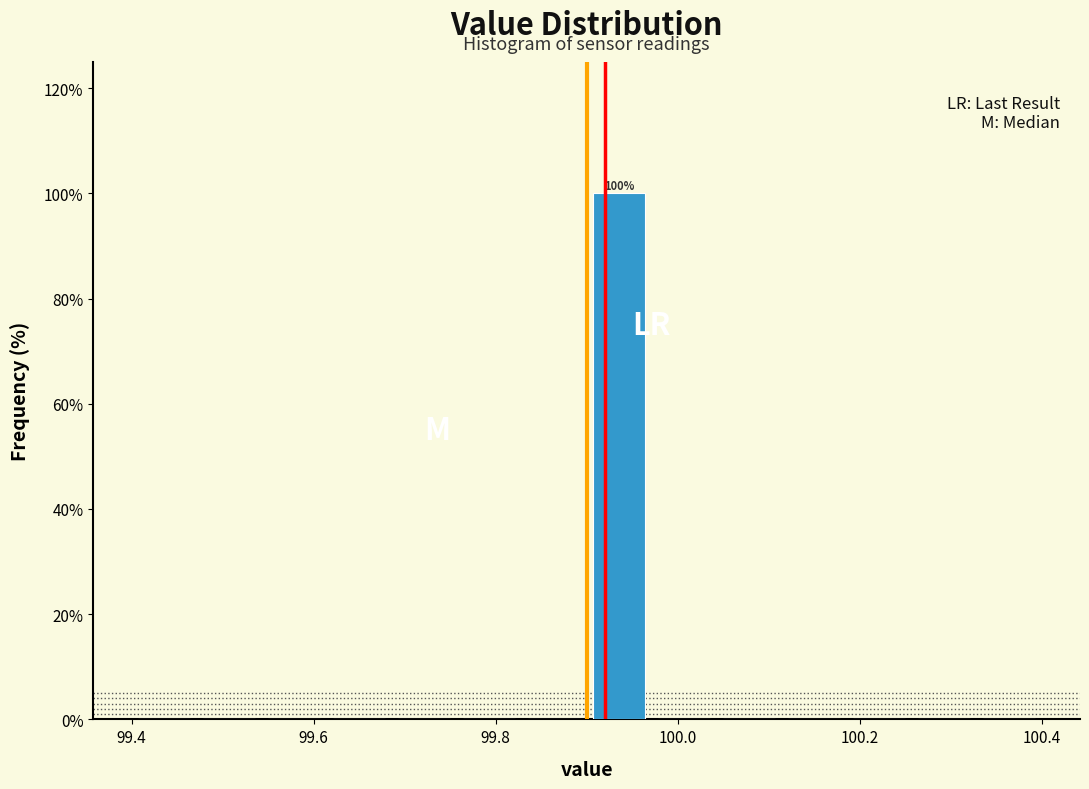

Read against the x-axis, roughly where is the centre of the tallest bar?

99.94